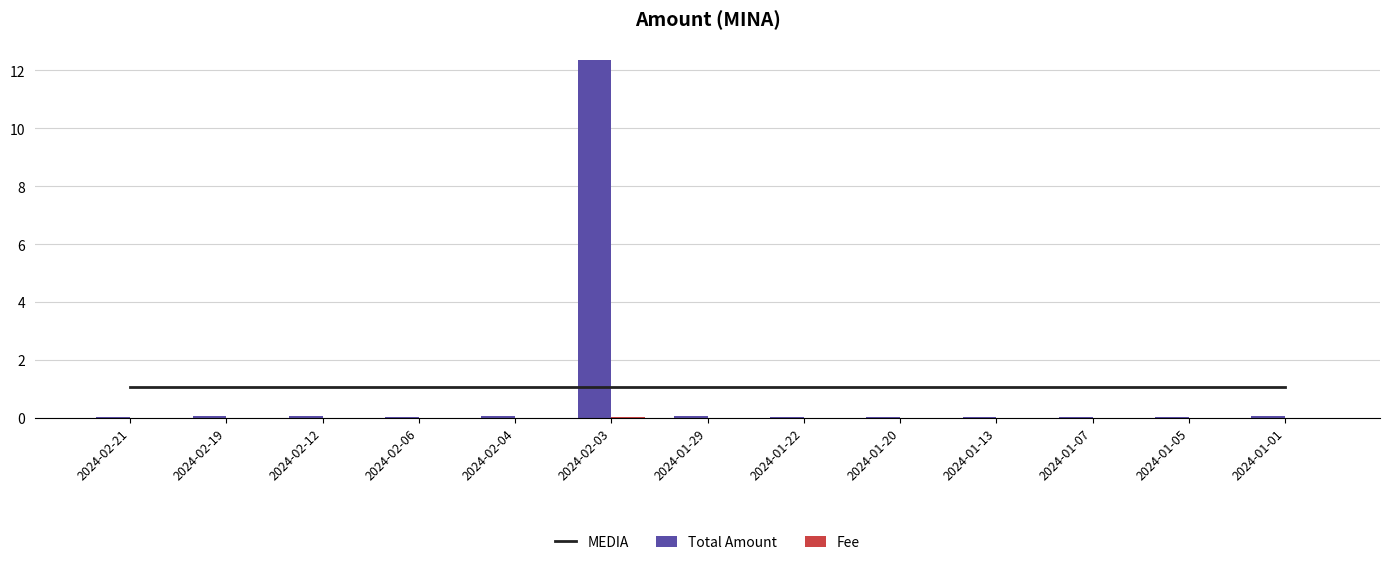

Reading right to left, list all the values displayed in this chart.

MEDIA: 1.1	1.1	1.1	1.1	1.1	1.1	1.1	1.1	1.1	1.1	1.1	1.1	1.1
Total Amount: 0.1	0.0	0.0	0.0	0.0	0.0	0.0	12.3	0.1	0.0	0.0	0.0	0.0
Fee: 0.0	0.0	0.0	0.0	0.0	0.0	0.0	0.0	0.0	0.0	0.0	0.0	0.0